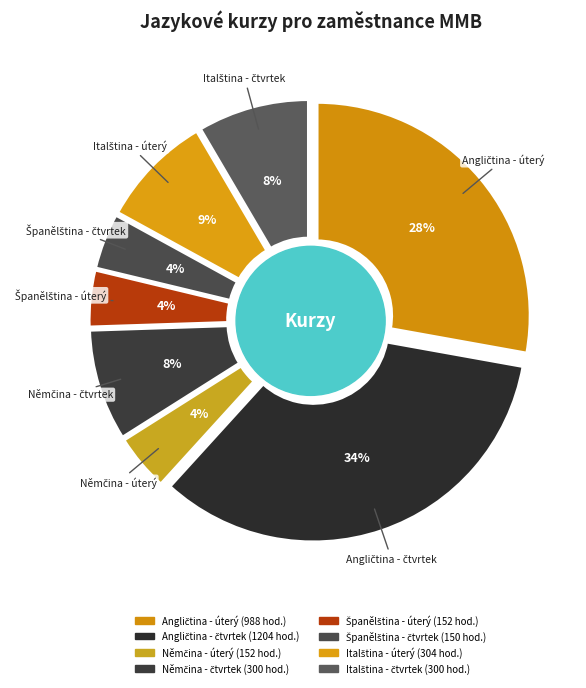

Is it true that Angličtina - úterý is 28% of the pie?

True